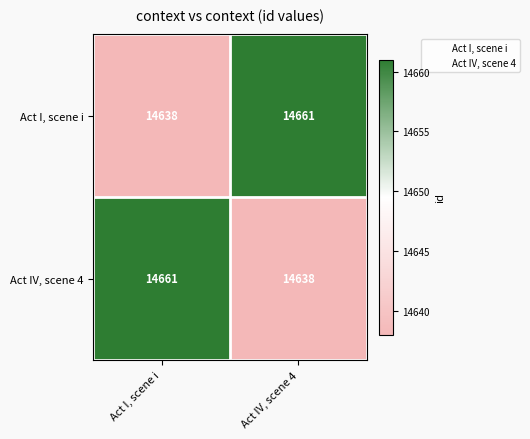

Reading right to left, extract all data points from this chart.

Act I, scene i: 14661	14638
Act IV, scene 4: 14638	14661